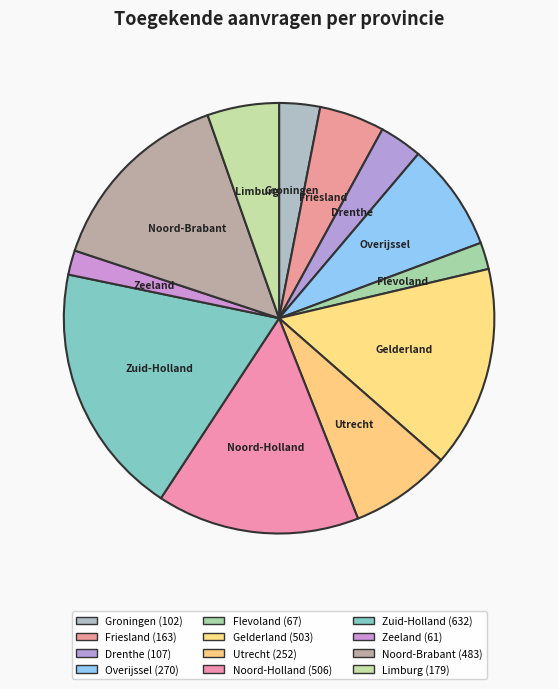

Do Noord-Holland and Gelderland together represent more than half of the pie?

No